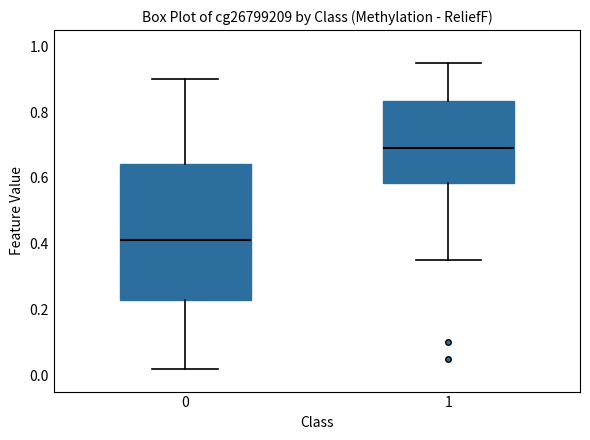

Comparing the boxes themselves (not the whiskers), which one is the tallest?

0